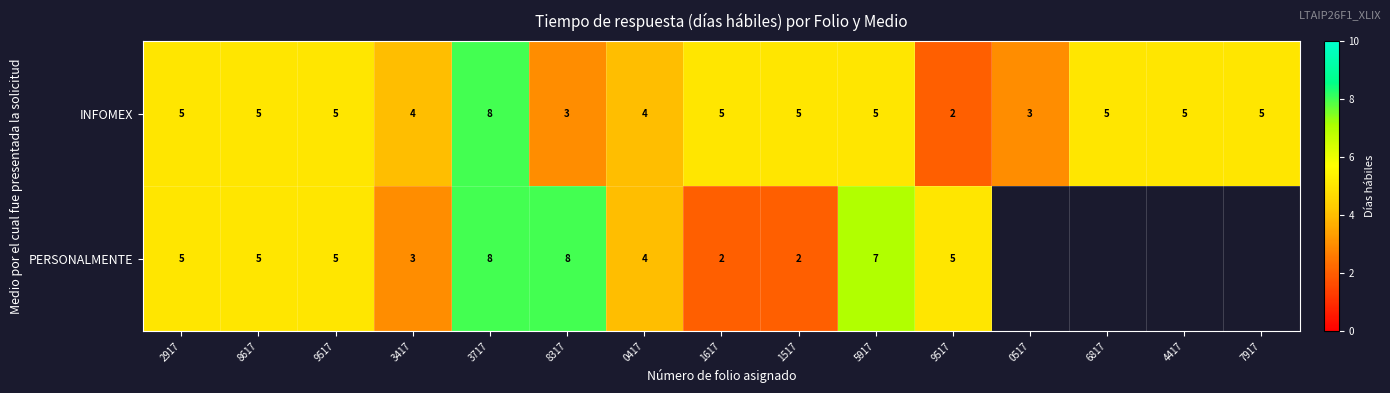

What is the difference between the maximum and minimum values in the row_0 series?

6.0